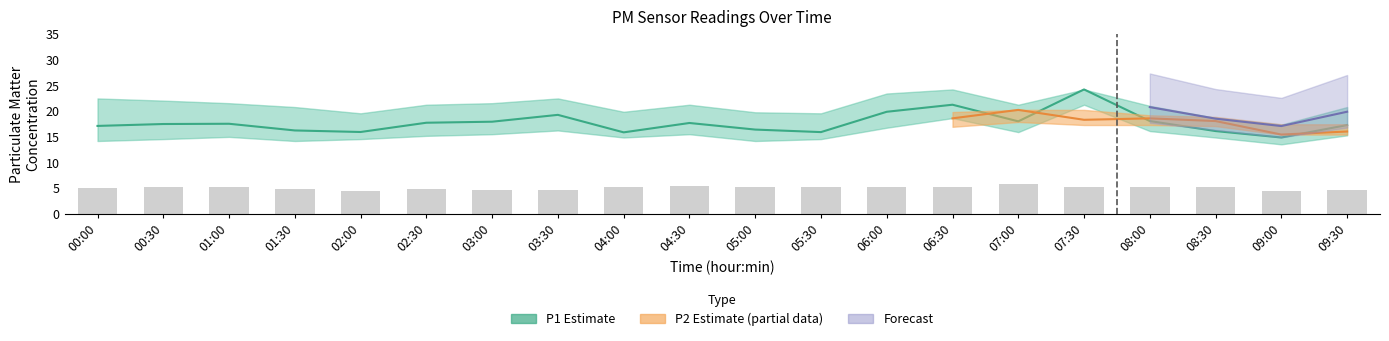

What is the difference between the maximum and minimum values in the P1 Estimate series?

9.3